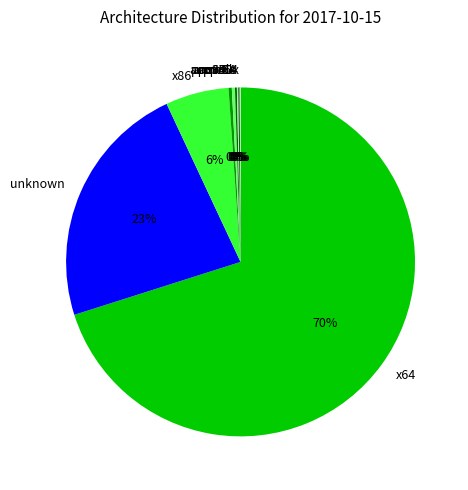

Which slice is the largest?

x64